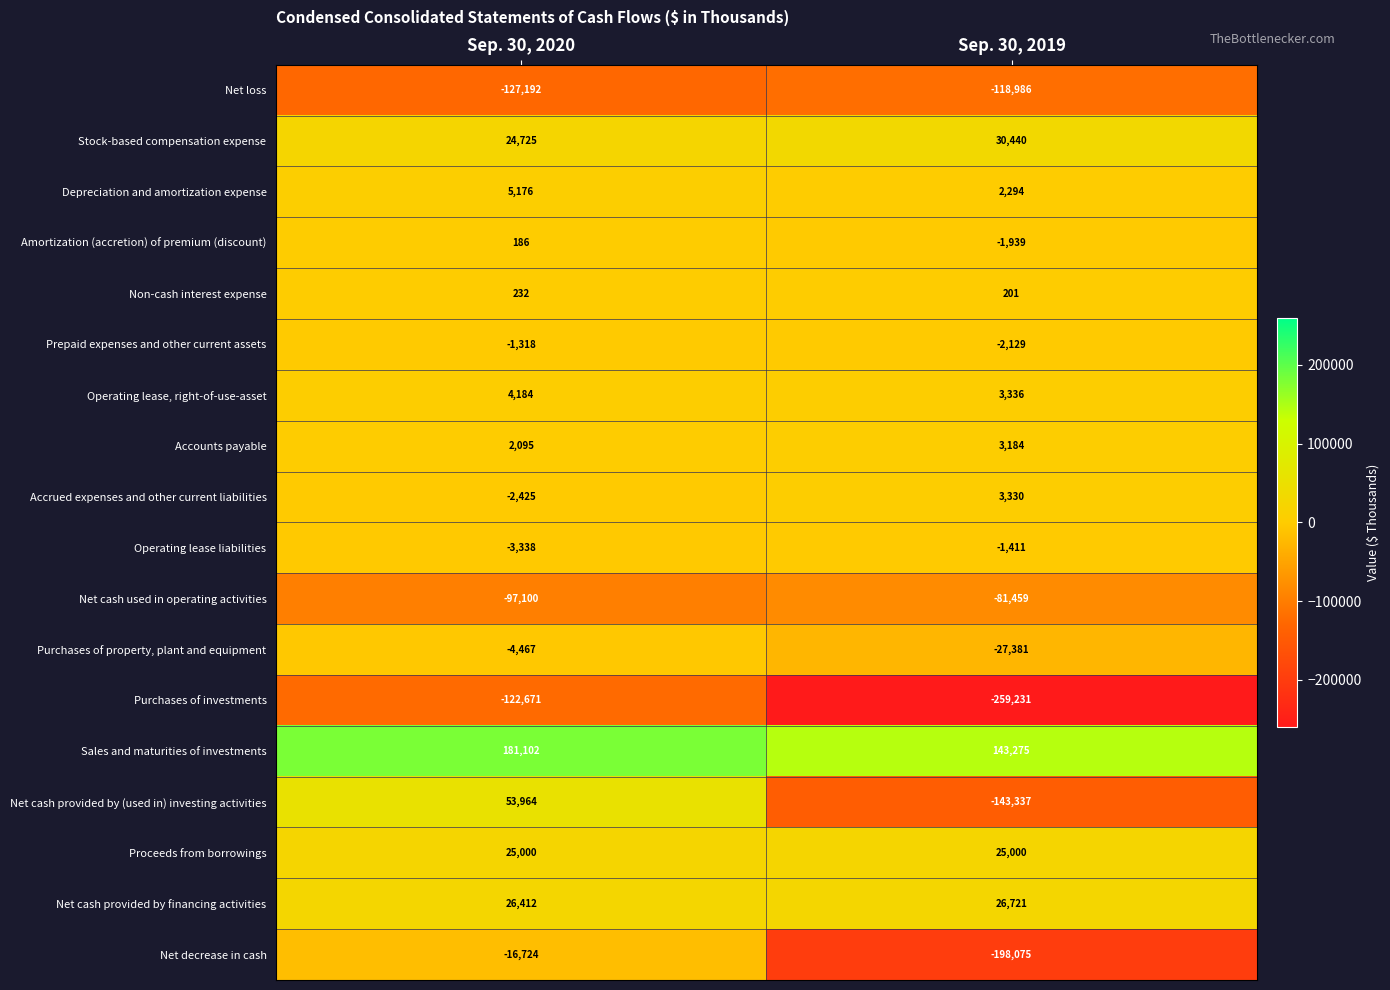

What is the sum of the Amortization (accretion) of premium (discount) values at Sep. 30, 2019 and Sep. 30, 2020?

-1753